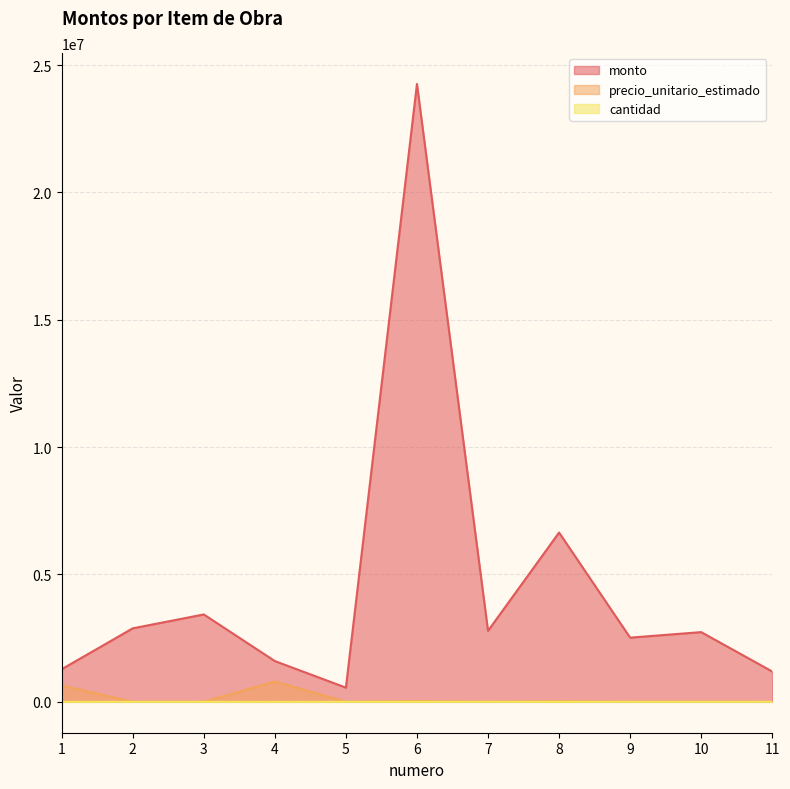

True or false: precio_unitario_estimado has more than 0 points higher than both neighbors.

True